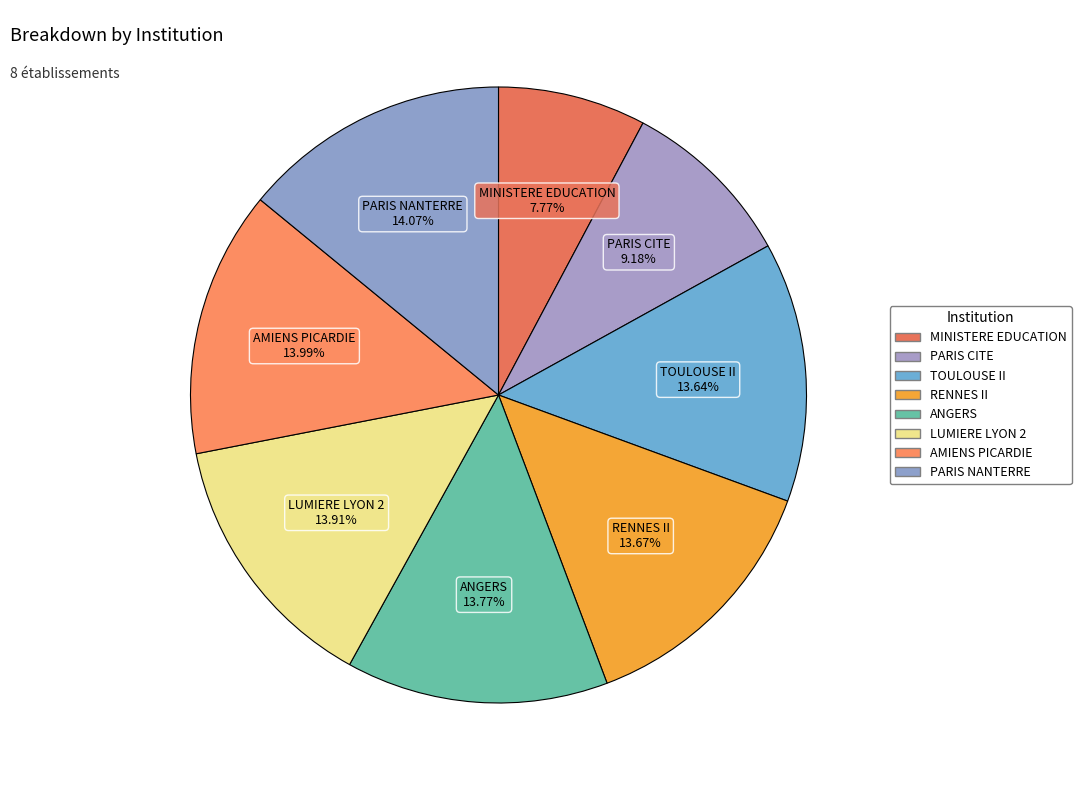

How many slices are in this pie chart?

8